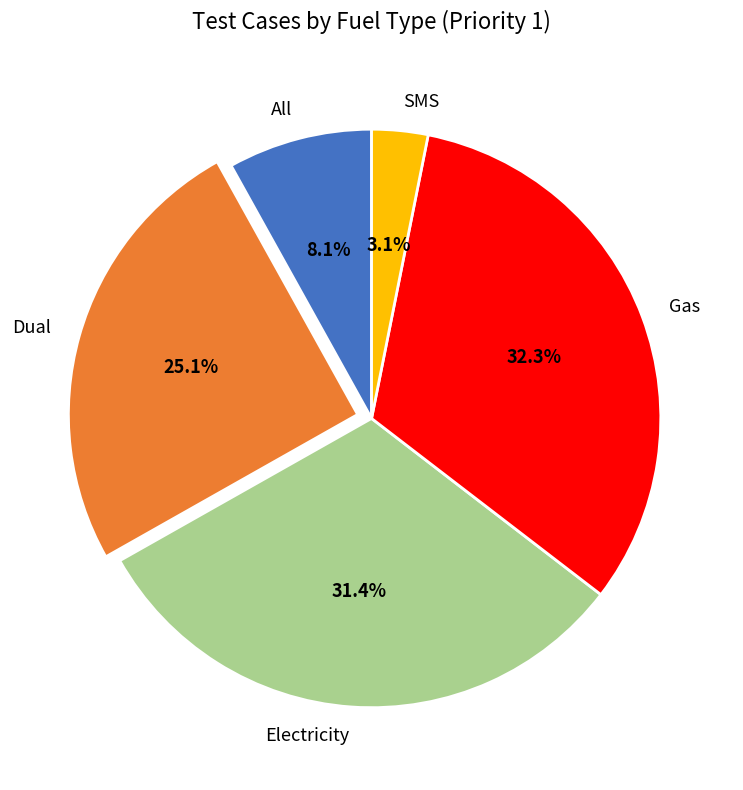

Does any single category account for the majority?

No